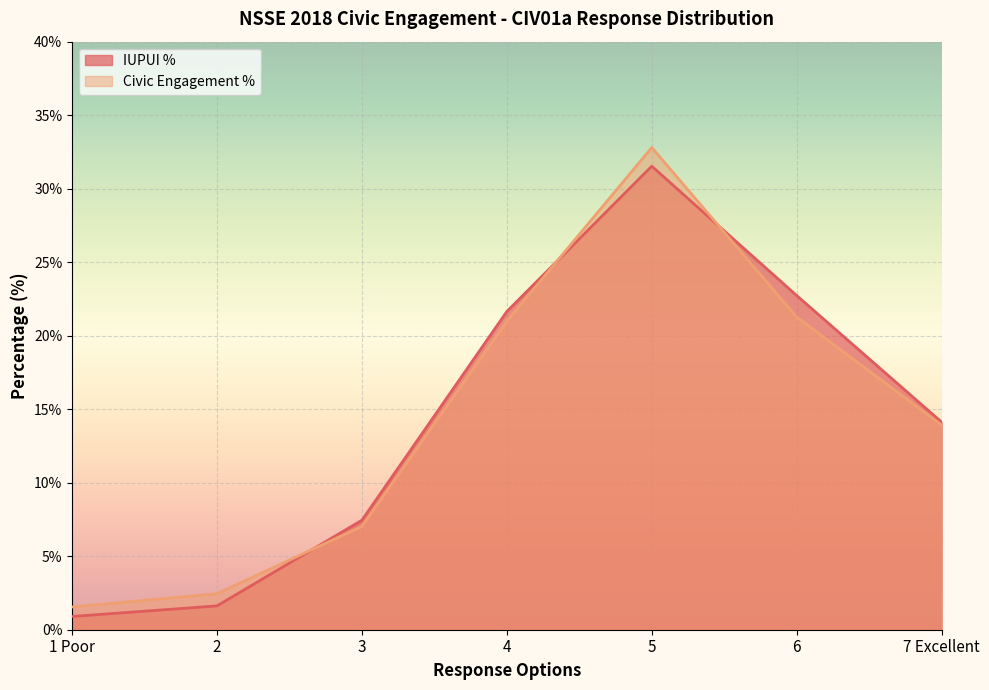

What is the value of the Civic Engagement % point at the 2nd from the left?

2.4